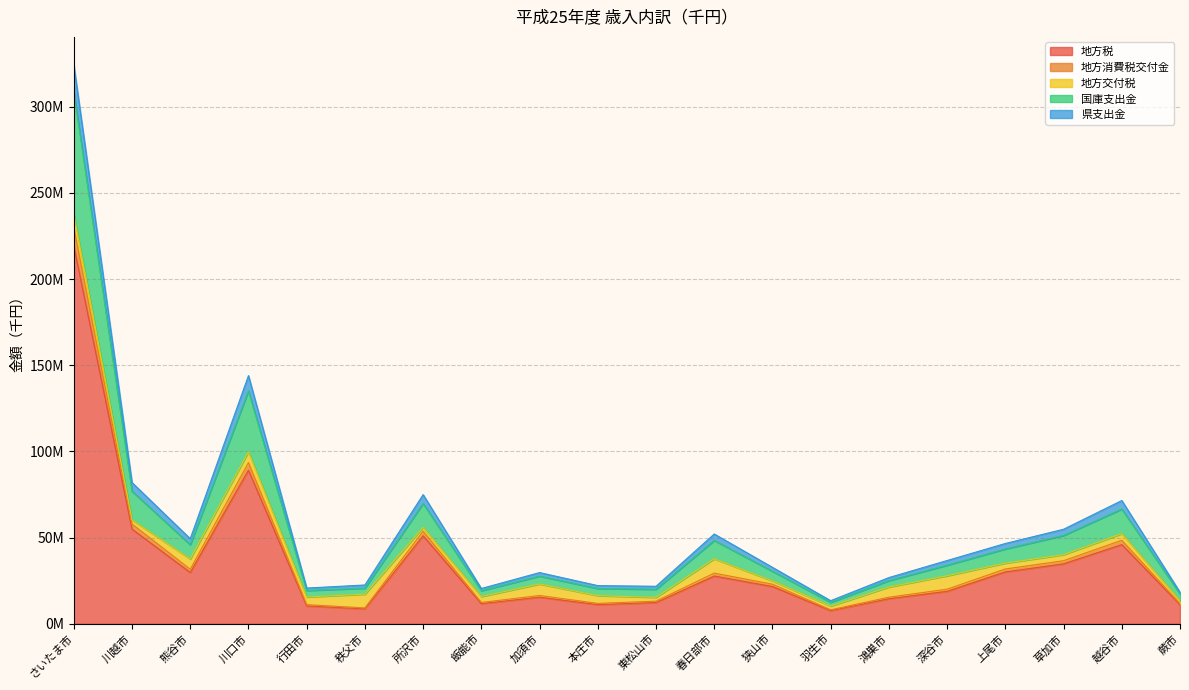

What is the difference between the 国庫支出金 values at 蕨市 and 行田市?

2415503